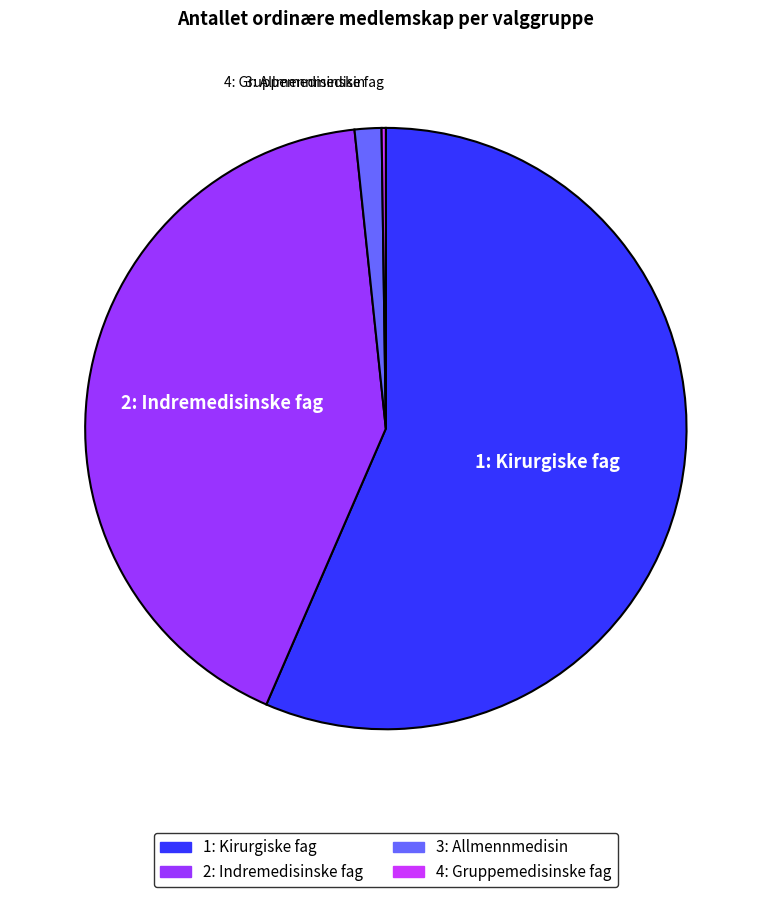

Which category has the biggest portion of the pie?

1: Kirurgiske fag